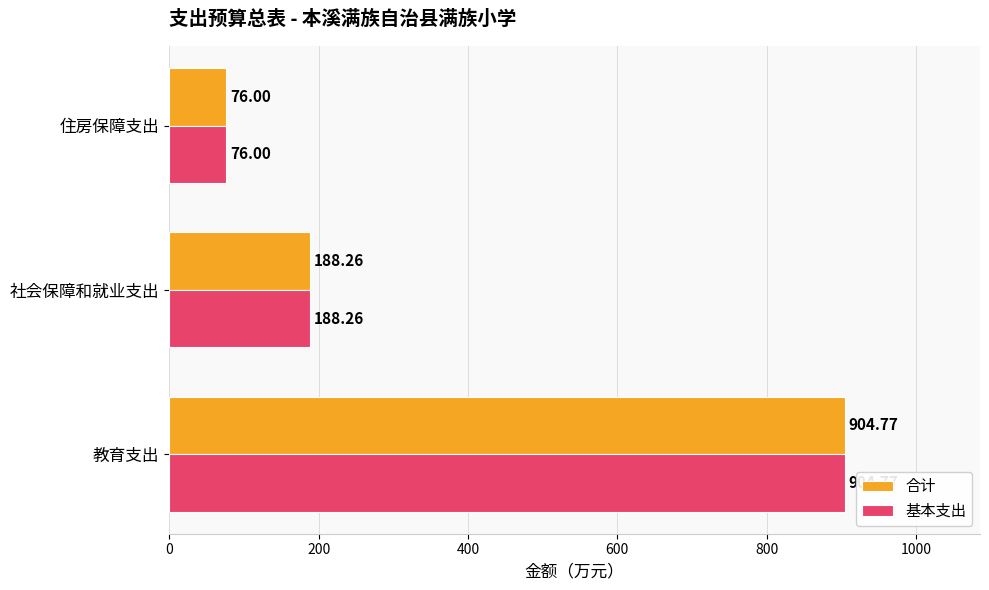

Which category has the lowest value in the 基本支出 series?

住房保障支出